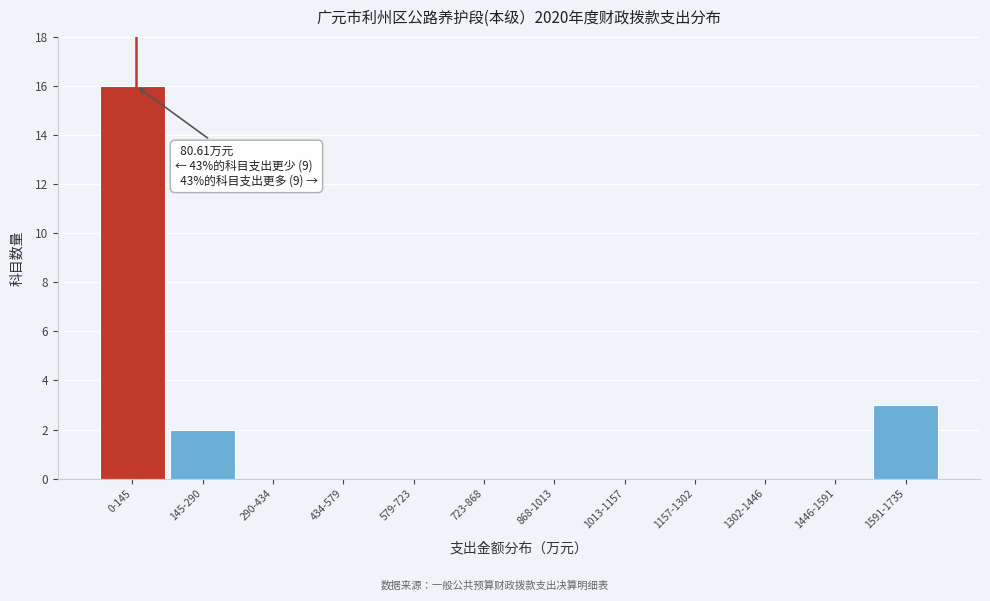

Reading right to left, what are all the values shown in this chart?

1591-1735=3	1446-1591=0	1302-1446=0	1157-1302=0	1013-1157=0	868-1013=0	723-868=0	579-723=0	434-579=0	290-434=0	145-290=2	0-145=16